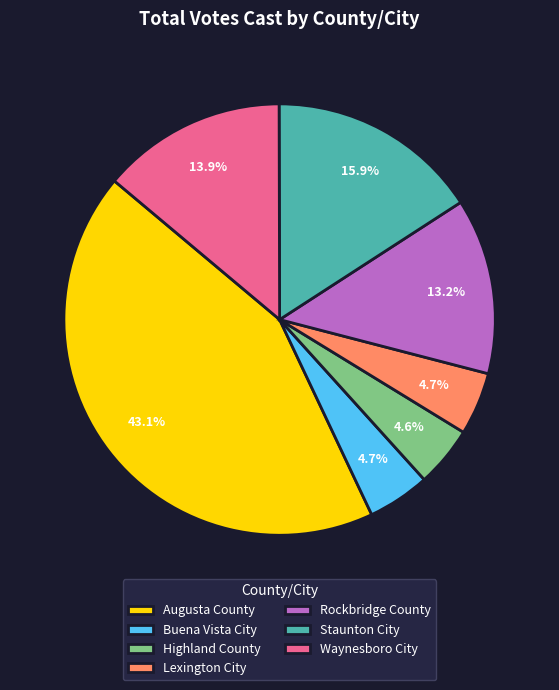

Combined, do Buena Vista City and Rockbridge County account for over 50%?

No